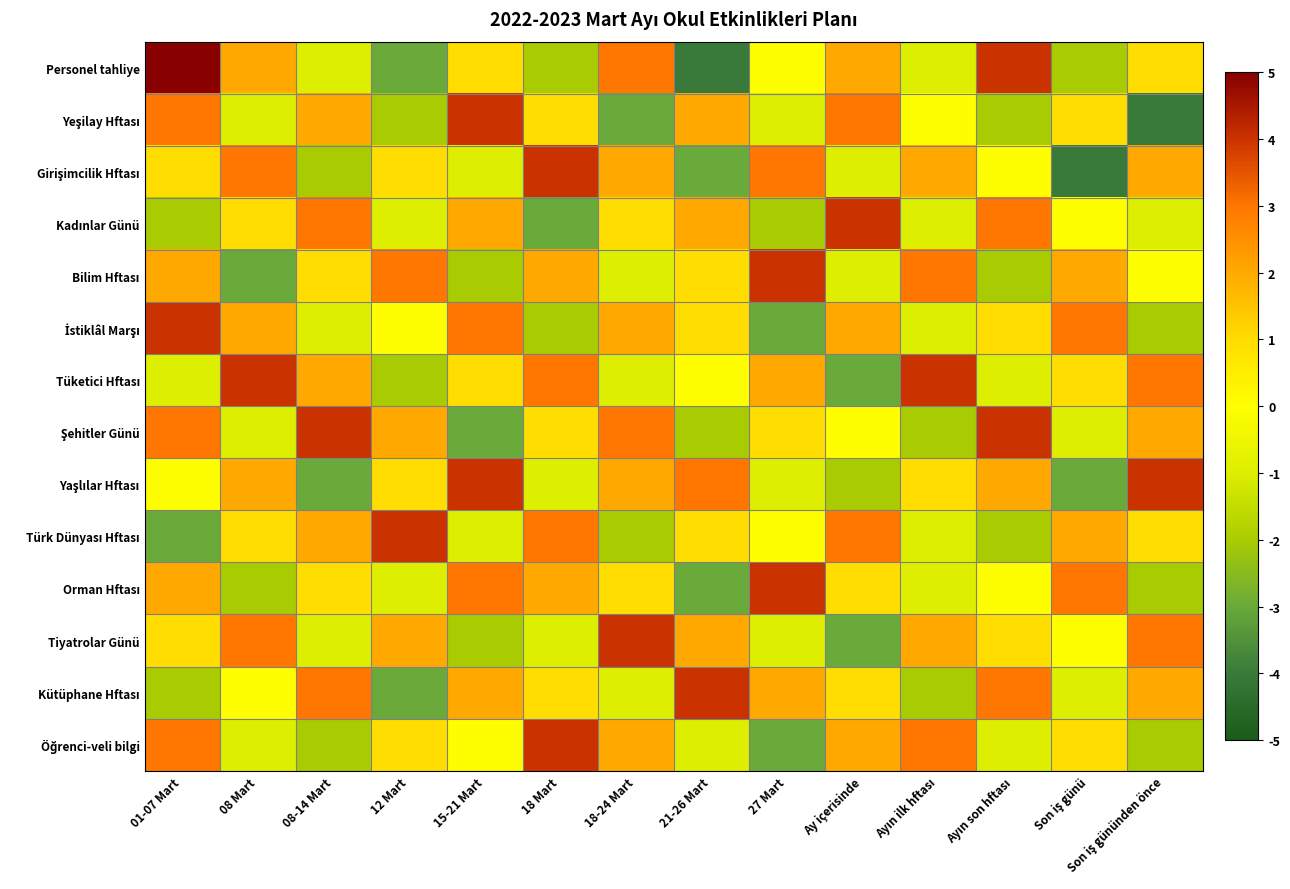

At how many categories does at least one series exceed 0?

14